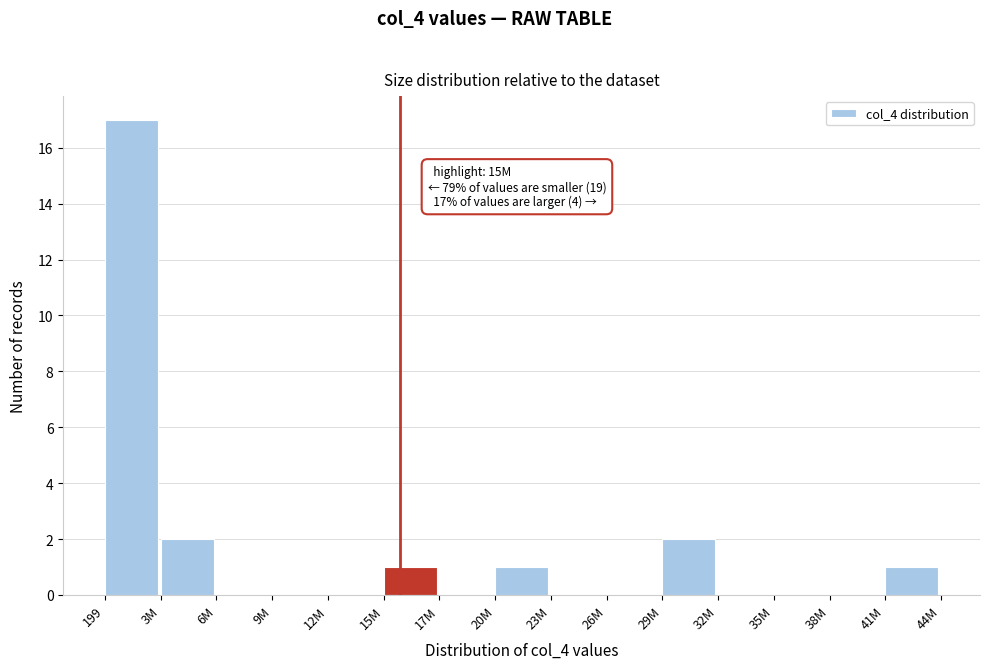

Reading left to right, extract all data points from this chart.

199=17	3M=2	6M=0	9M=0	12M=0	15M=1	17M=0	20M=1	23M=0	26M=0	29M=2	32M=0	35M=0	38M=0	41M=1